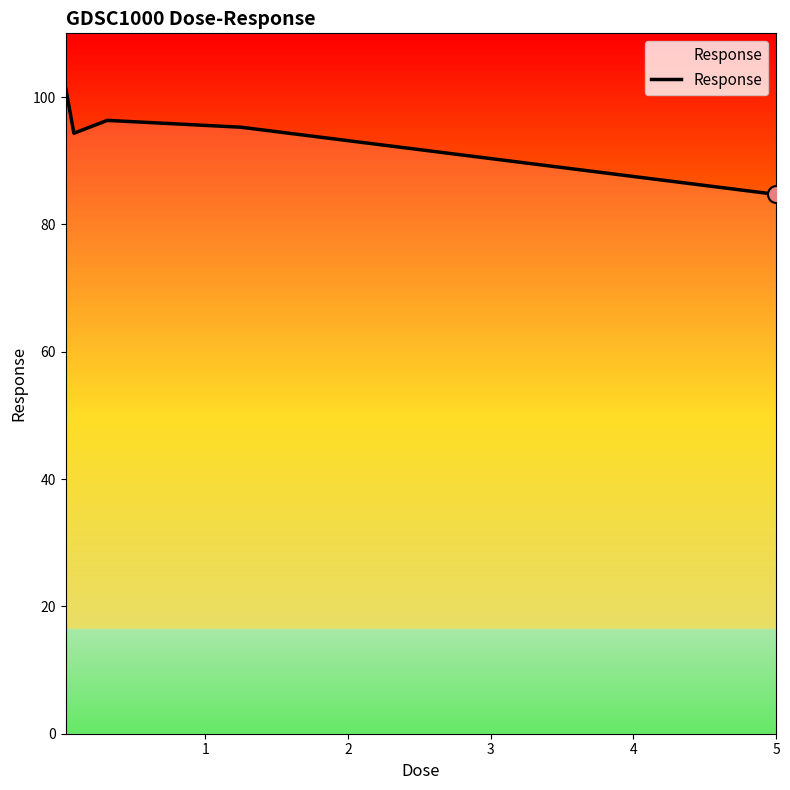

What is the average value?

94.4